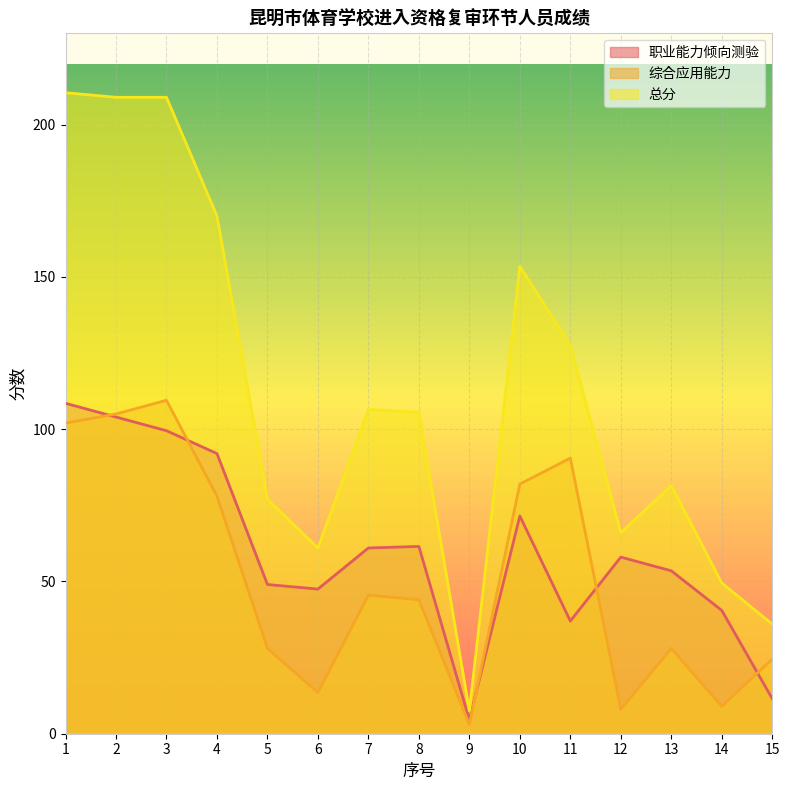

What is the difference between the highest and lowest values at 7?

61.0